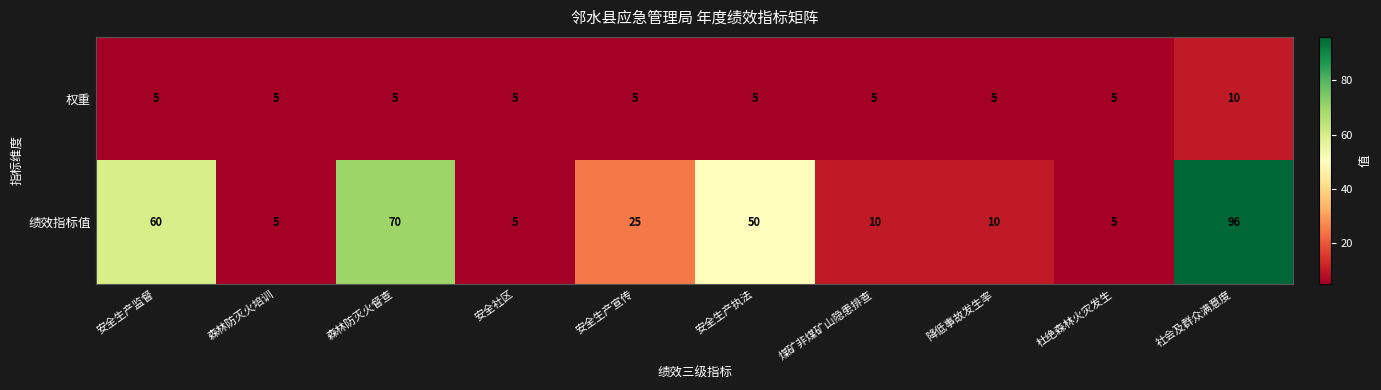

At which category does the chart reach its peak across all series?

社会及群众满意度